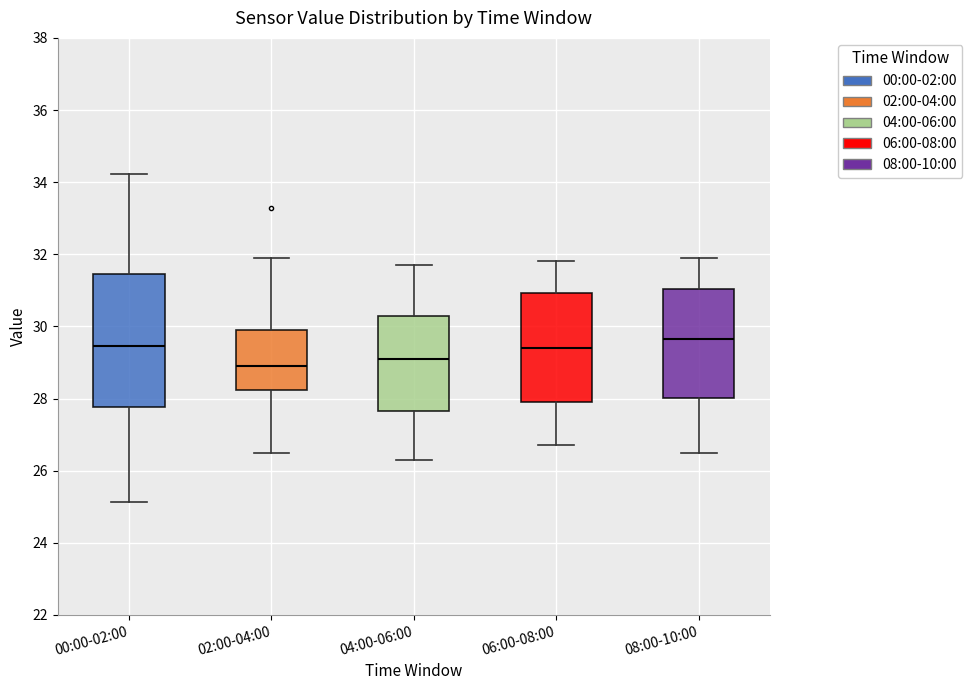

Reading left to right, transcribe this box plot: for each box, give where its median line is, the range the box spans, and where its two whiskers end, as read against the y-axis. The values are not printed on the chart, so give them approximately, as read against the axis.

00:00-02:00: median 29.4, box 27.8 to 31.4, whiskers 25.2 to 34.2
02:00-04:00: median 29.0, box 28.2 to 29.8, whiskers 26.6 to 32.0
04:00-06:00: median 29.2, box 27.6 to 30.2, whiskers 26.4 to 31.8
06:00-08:00: median 29.4, box 28.0 to 31.0, whiskers 26.8 to 31.8
08:00-10:00: median 29.6, box 28.0 to 31.0, whiskers 26.6 to 32.0